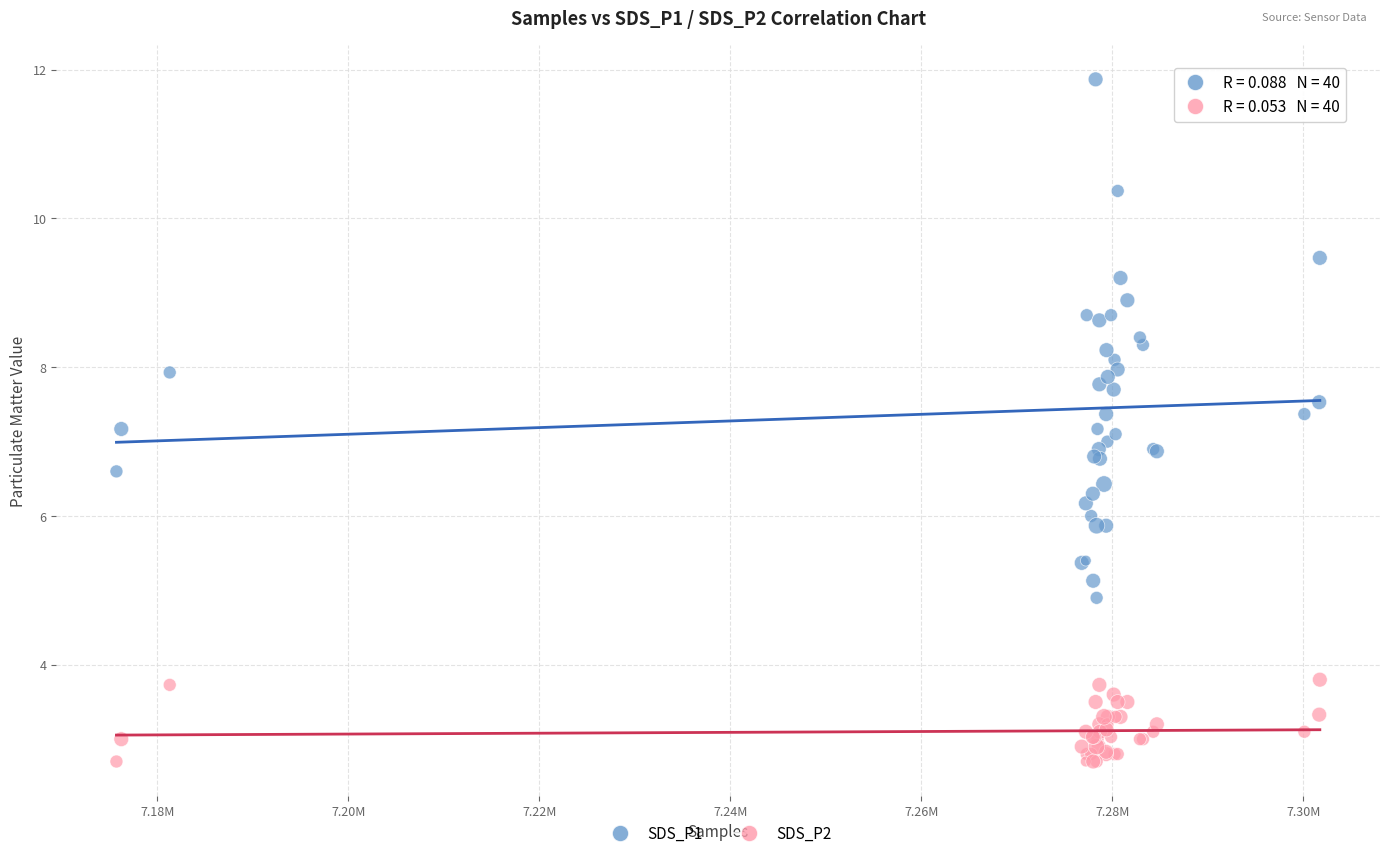

Which series has the widest spread of Y values?

SDS_P1